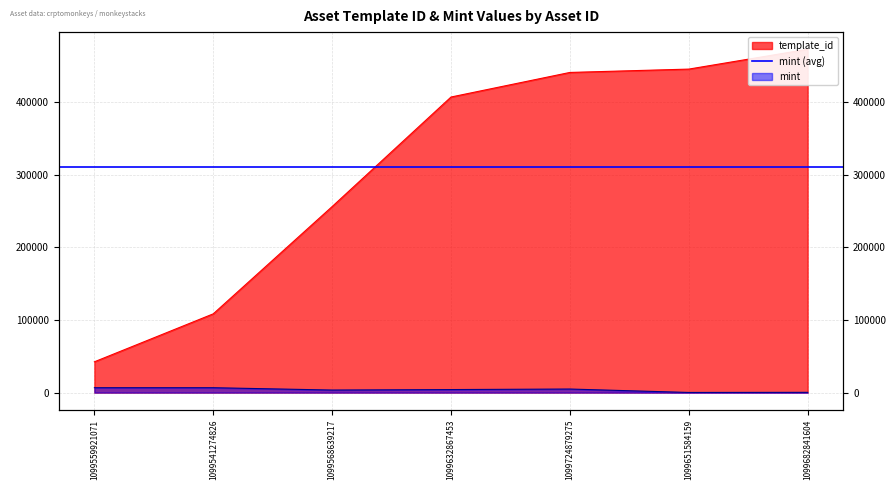

What is the minimum value shown in the chart?

212